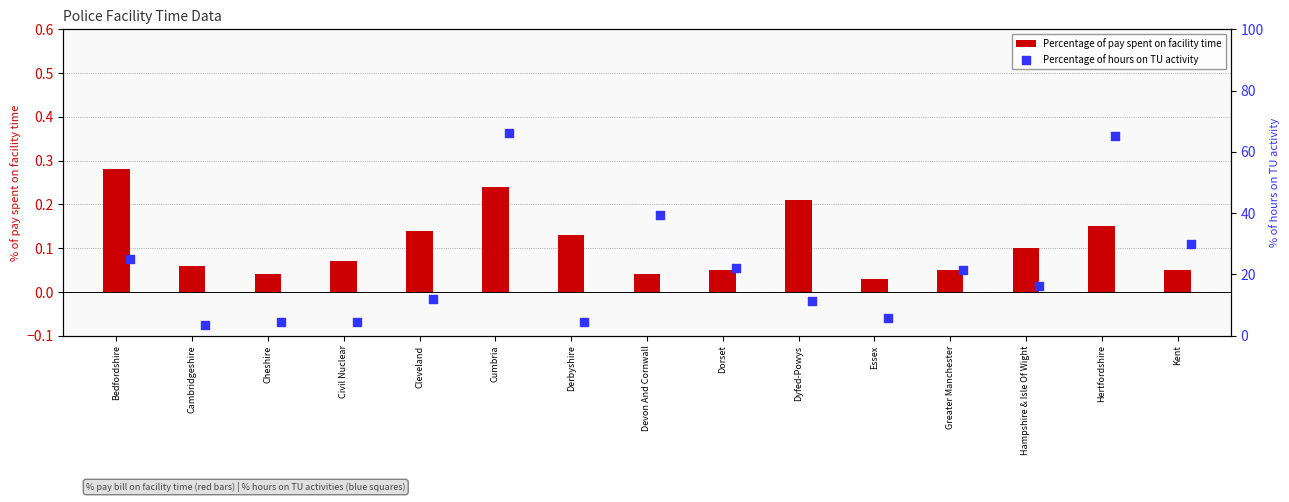

What are all the series names shown in the legend?

Percentage of pay spent on facility time, Percentage of hours on TU activity